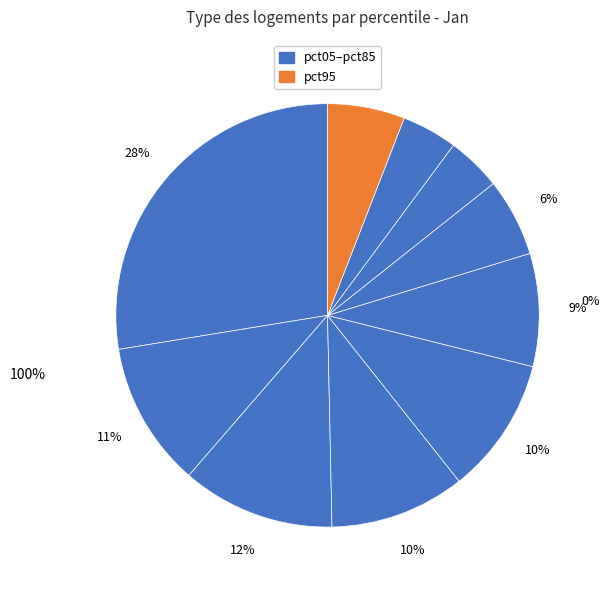

To the nearest percent, what is the difference between the largest and smallest slice percentages?

23%